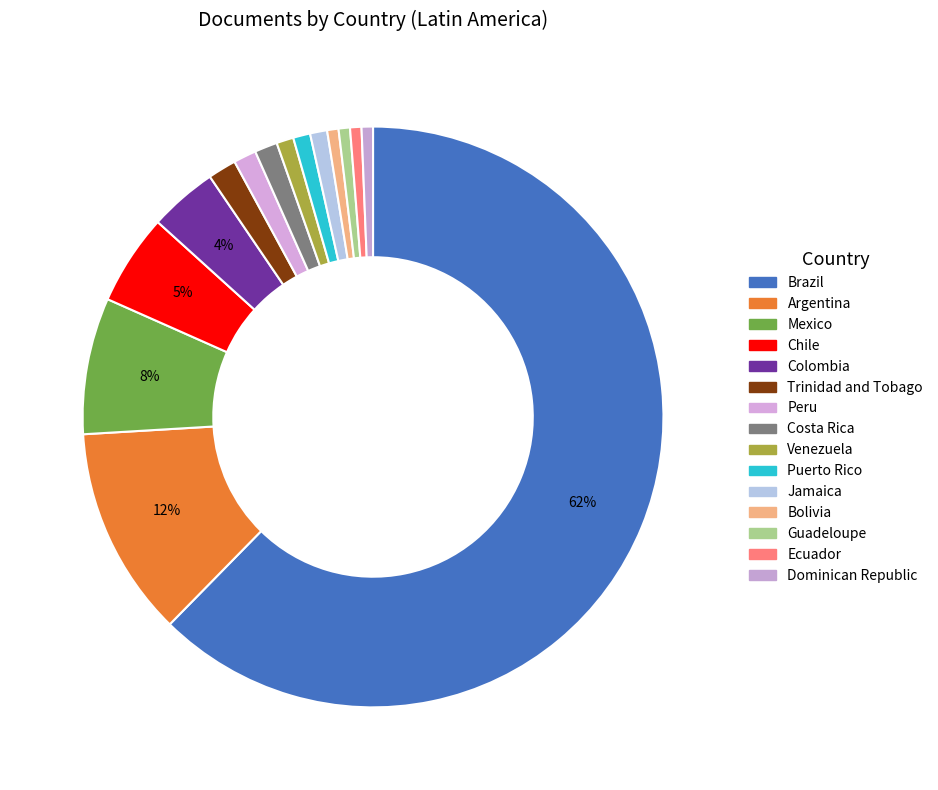

Rank the categories by value from highest to lowest.

Brazil, Argentina, Mexico, Chile, Colombia, Trinidad and Tobago, Peru, Costa Rica, Venezuela, Puerto Rico, Jamaica, Bolivia, Guadeloupe, Ecuador, Dominican Republic